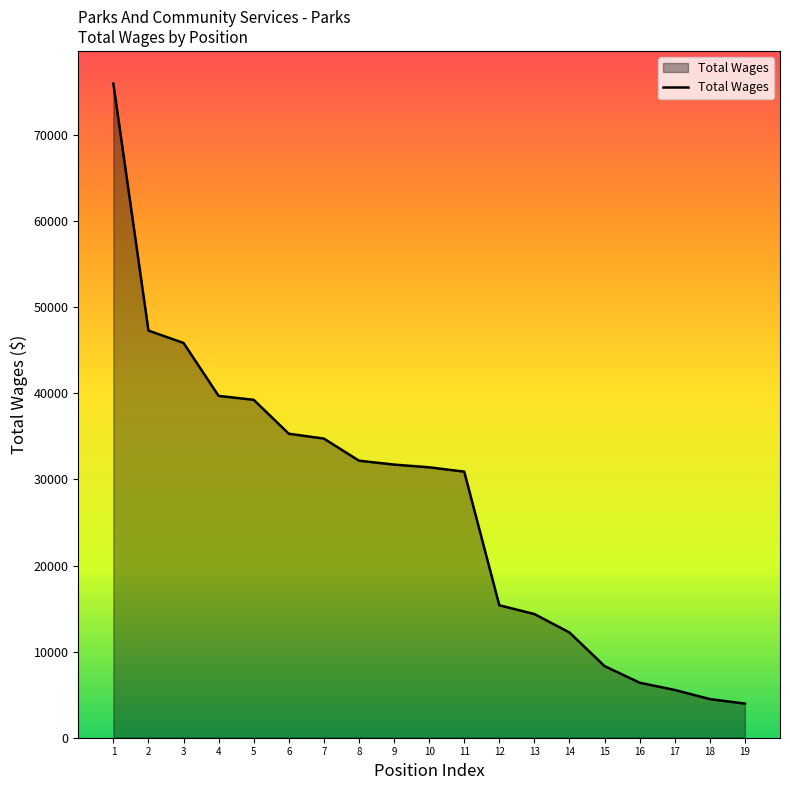

What is the smallest value displayed?

3964